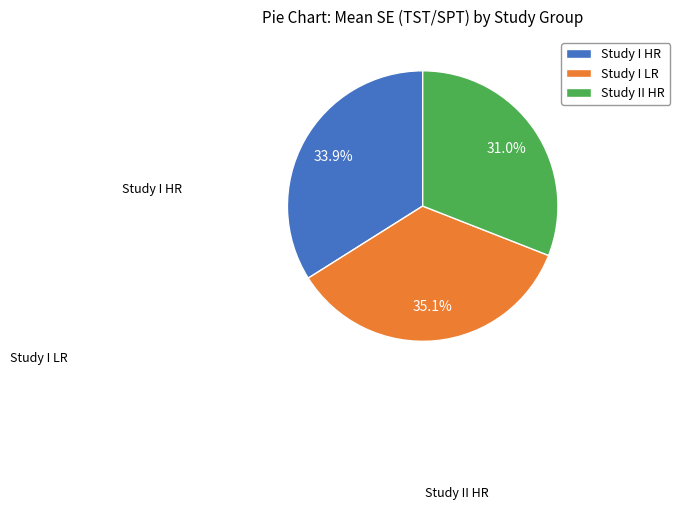

Is there any slice that represents more than half of the pie?

No